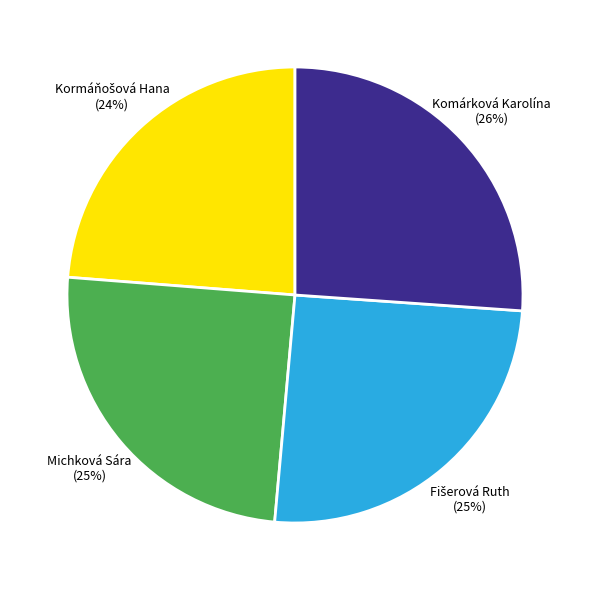

The Komárková Karolína slice represents 37% of the pie. True or false?

False